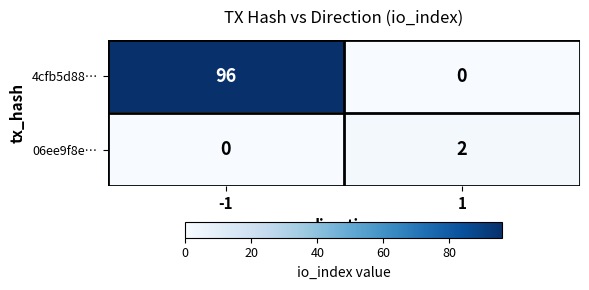

What is the average value of the 4cfb5d88… series?

48